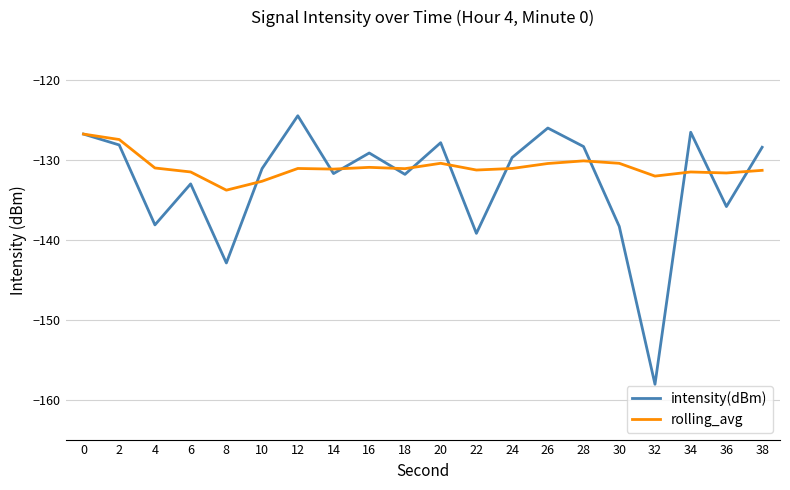

True or false: intensity(dBm) has more than 0 points higher than both neighbors.

True